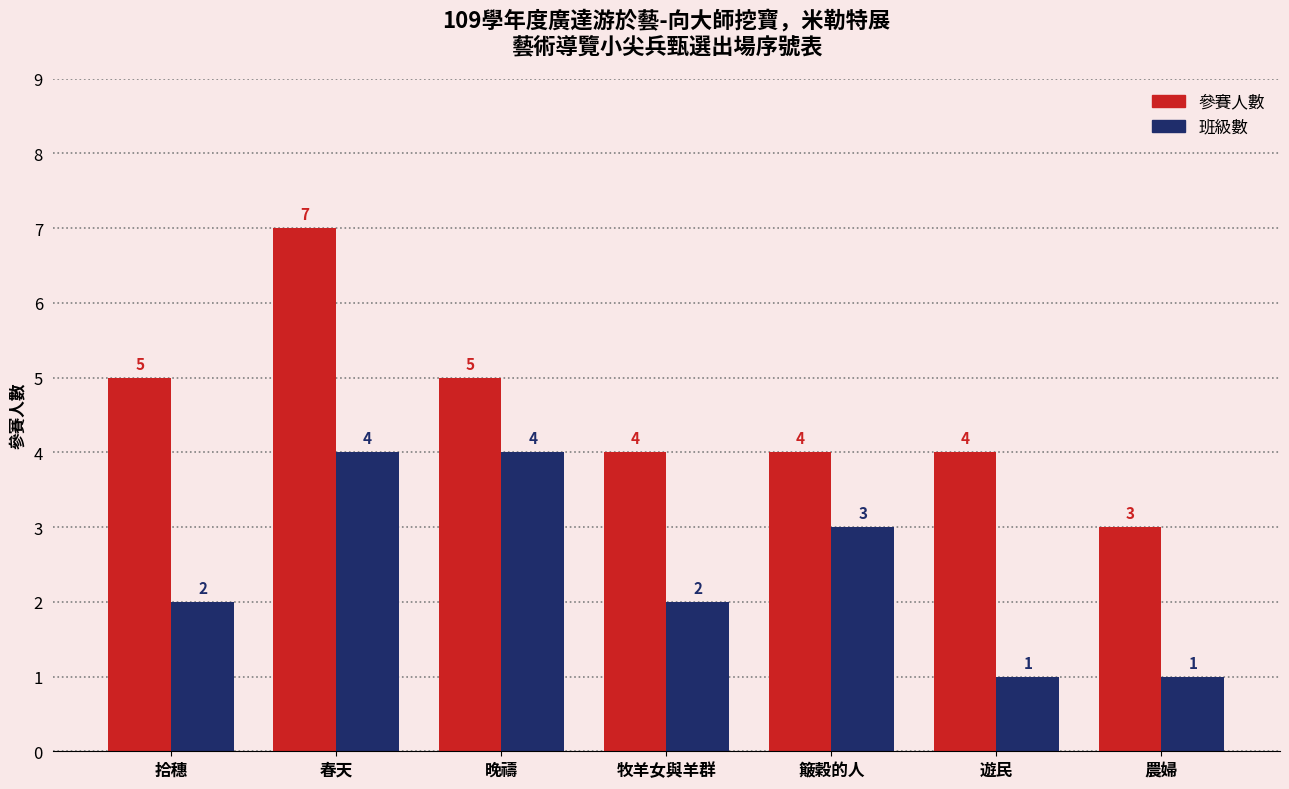

At 拾穗, list the series in order from smallest to largest.

班級數, 參賽人數